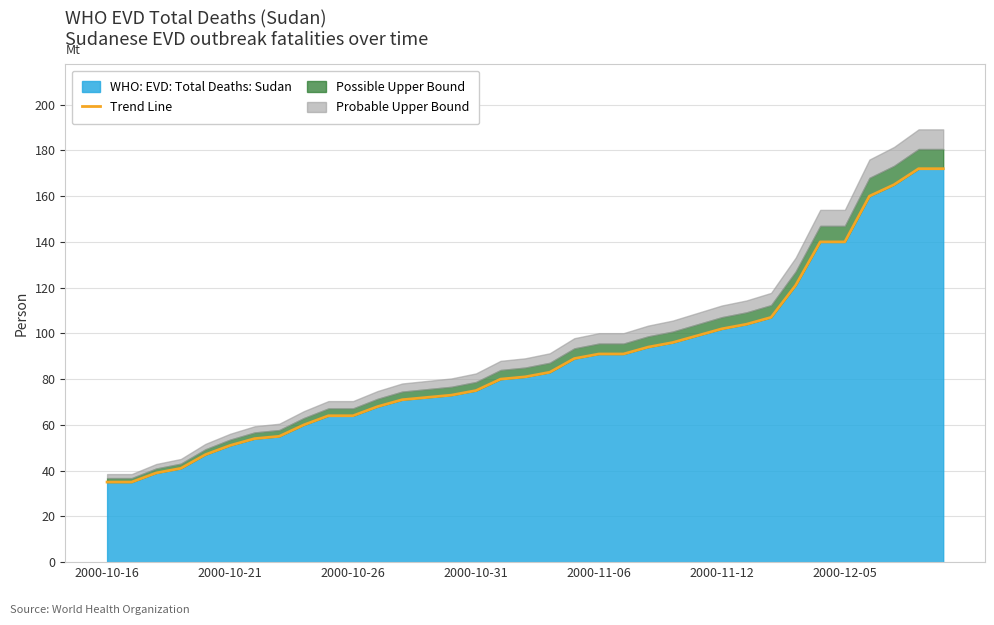

Approximately how many times larger is the value at 8 compared to 14?

0.8